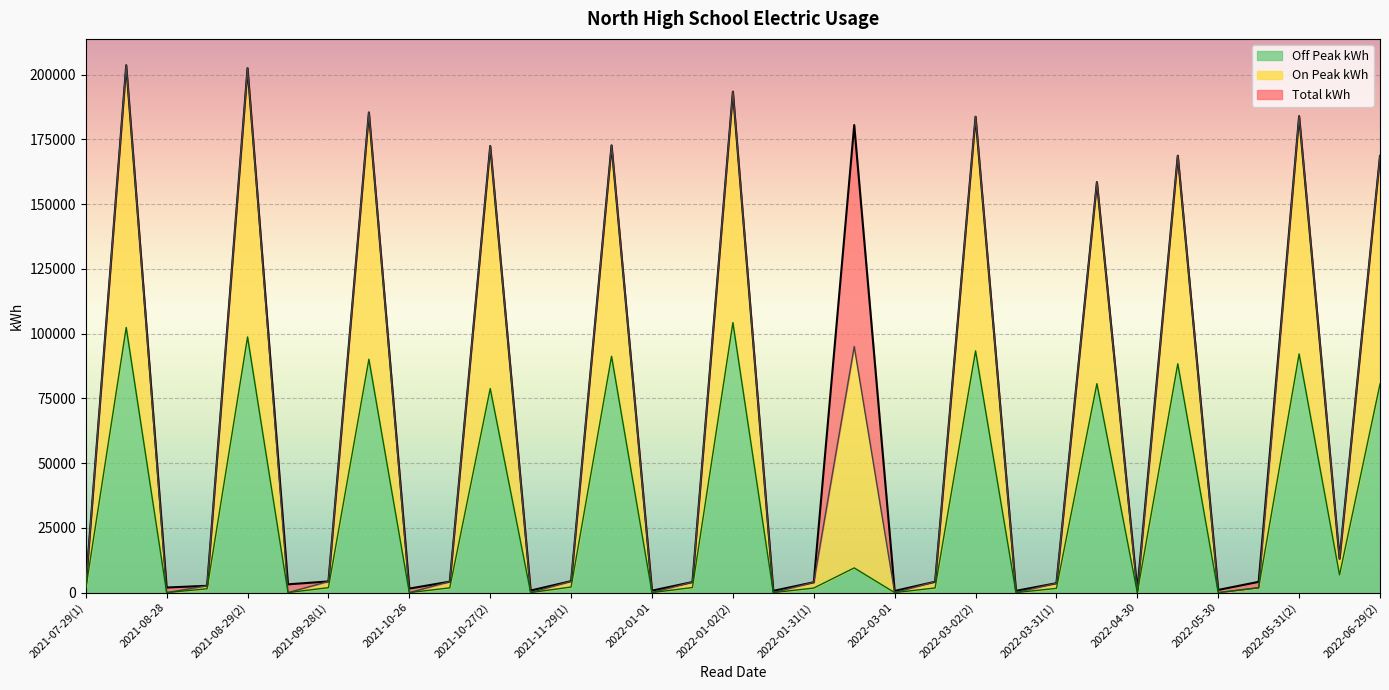

At which category does Off Peak kWh reach its first local valley?

2021-08-28